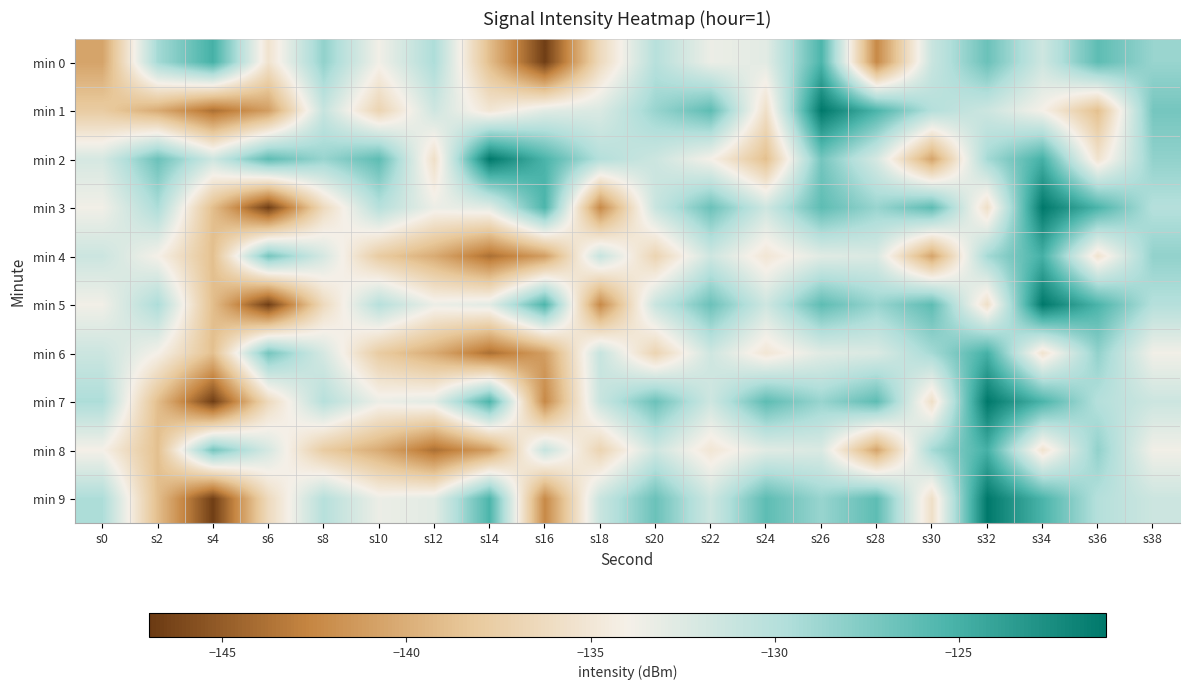

Which has a higher value, s12 or s22?

s12